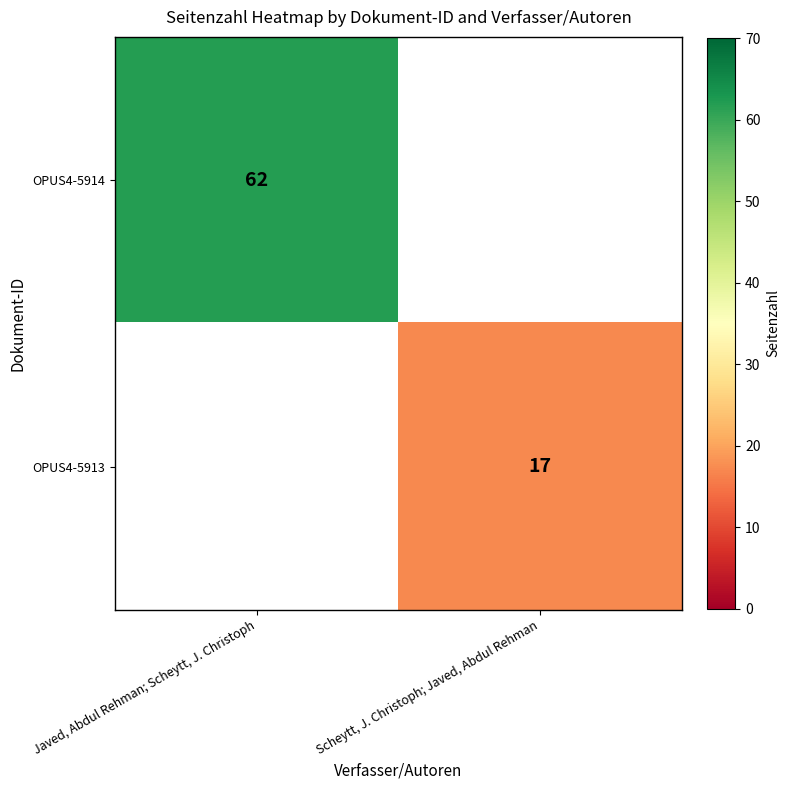

Is it true that OPUS4-5914 equals 62 at Javed, Abdul Rehman; Scheytt, J. Christoph?

True